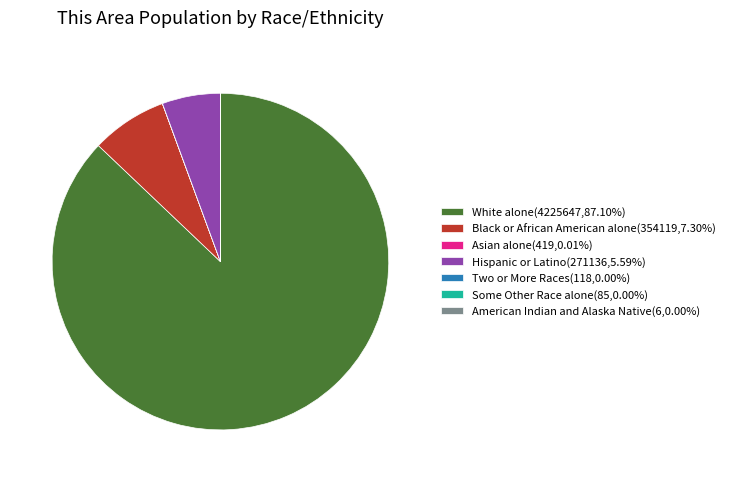

Combined, do Black or African American alone(354119,7.30%) and Hispanic or Latino(271136,5.59%) account for over 50%?

No